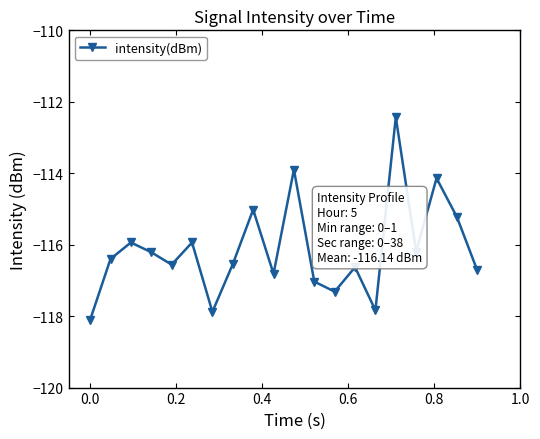

How many points are higher than both their immediate neighbors (excluding endpoints)?

7